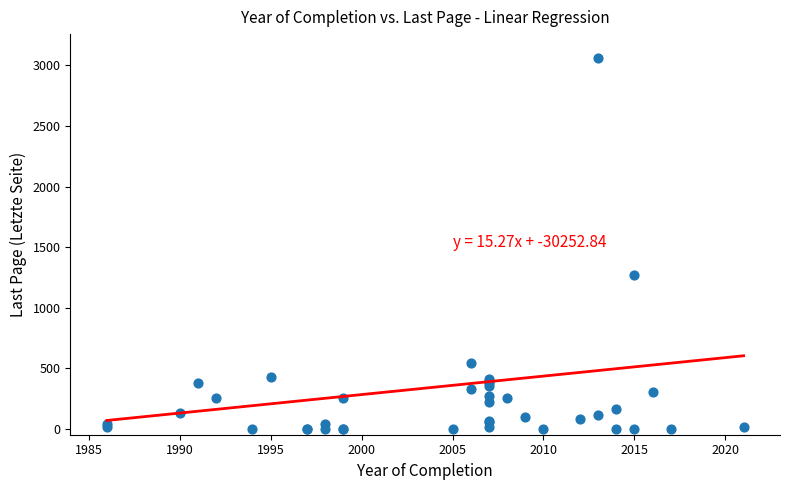

What Y value in the scatter plot is closest to 1529?

1270